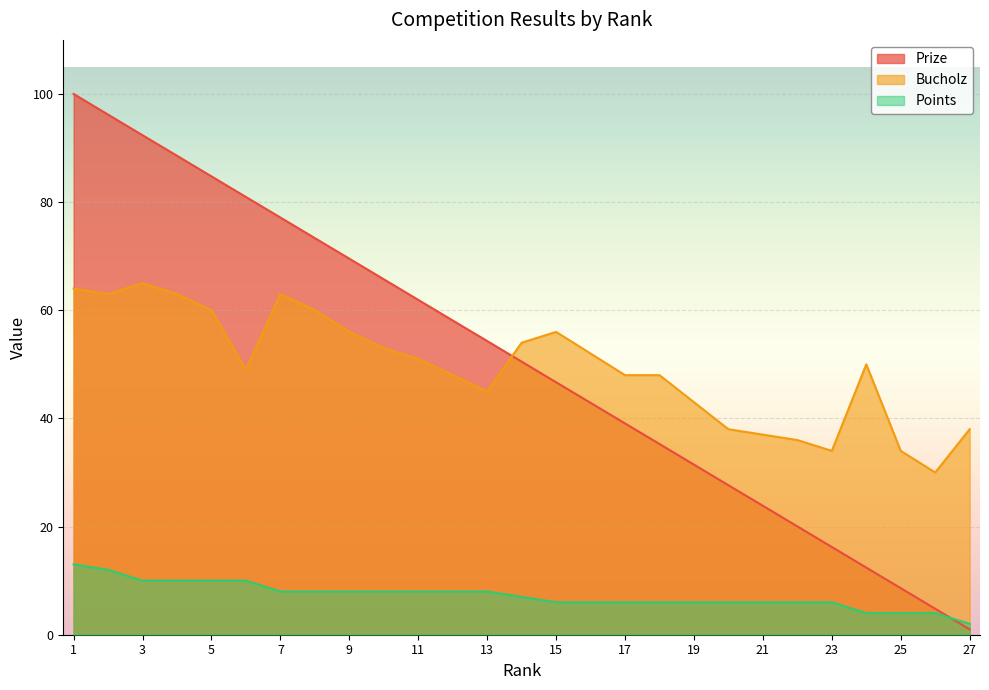

What value does the Bucholz series have at 17?

48.0